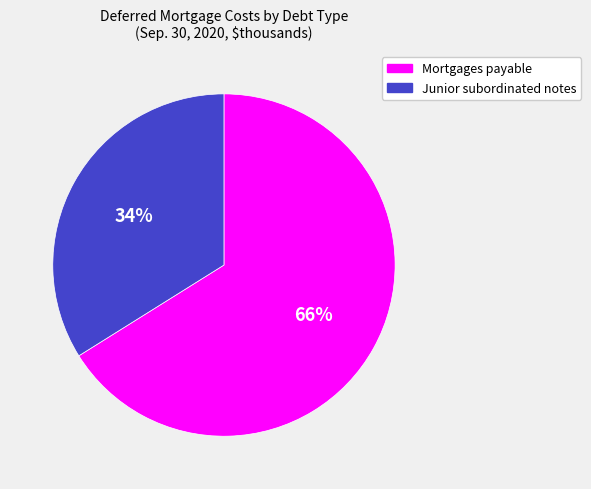

To the nearest percent, what is the difference between the largest and smallest slice percentages?

32%